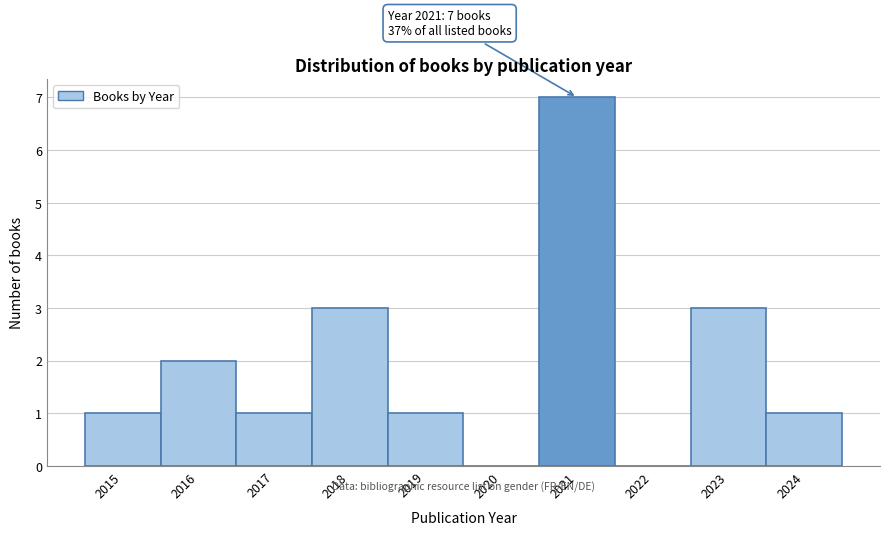

Which range on the x-axis has the tallest bar?

2020.5 to 2021.5